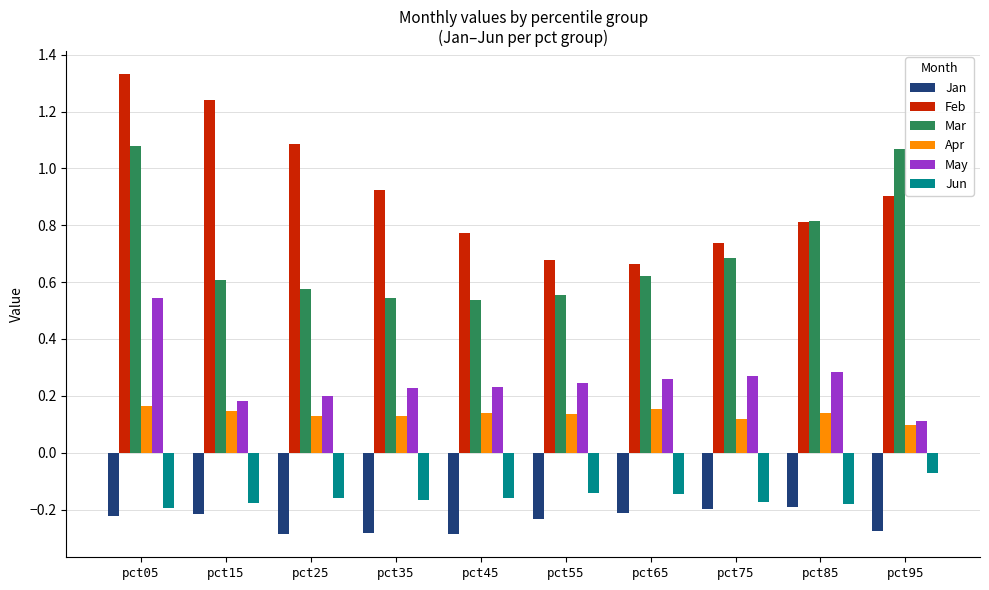

Rank the series by their maximum value, from lowest to highest.

Jan, Jun, Apr, May, Mar, Feb